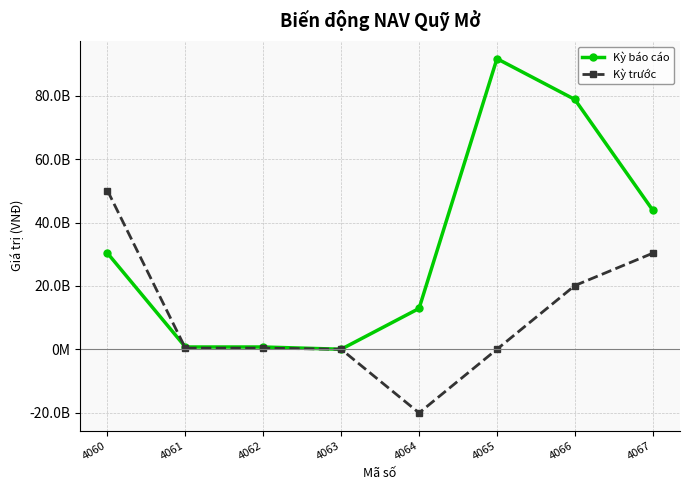

Which series has the largest range (max minus min)?

Kỳ báo cáo